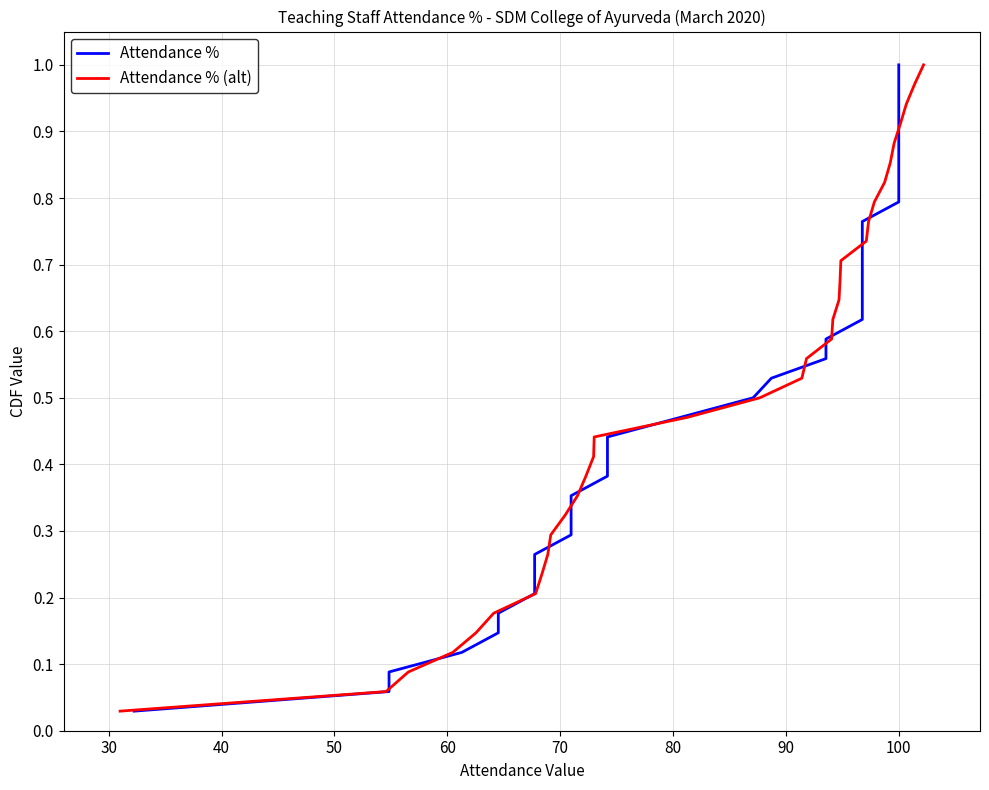

How many lines are shown in the chart?

2